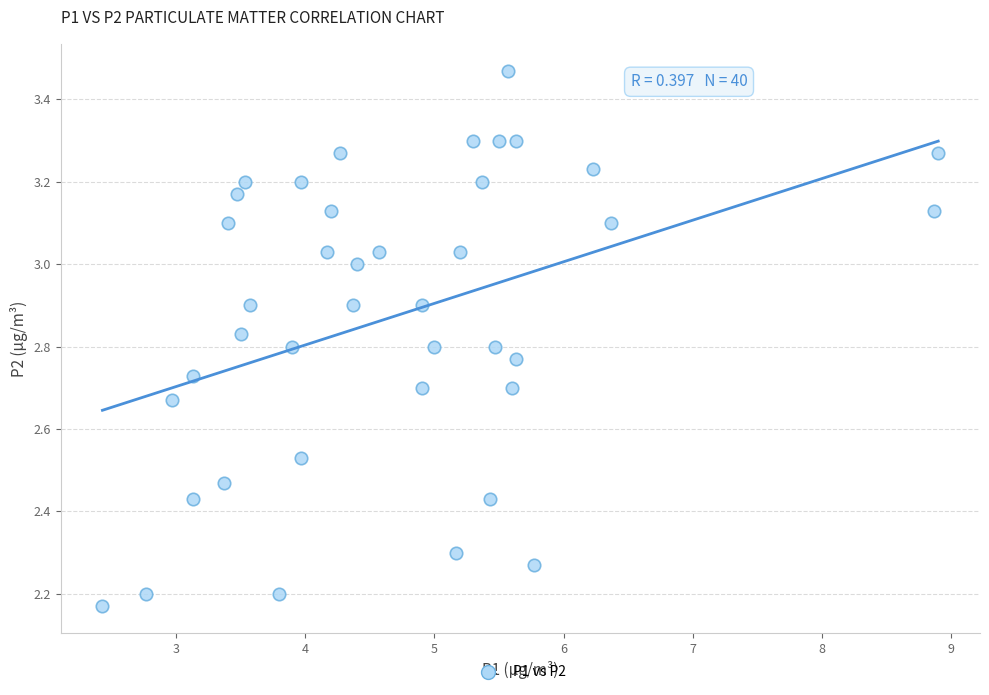

What is the range of Y values (max minus min)?

1.3